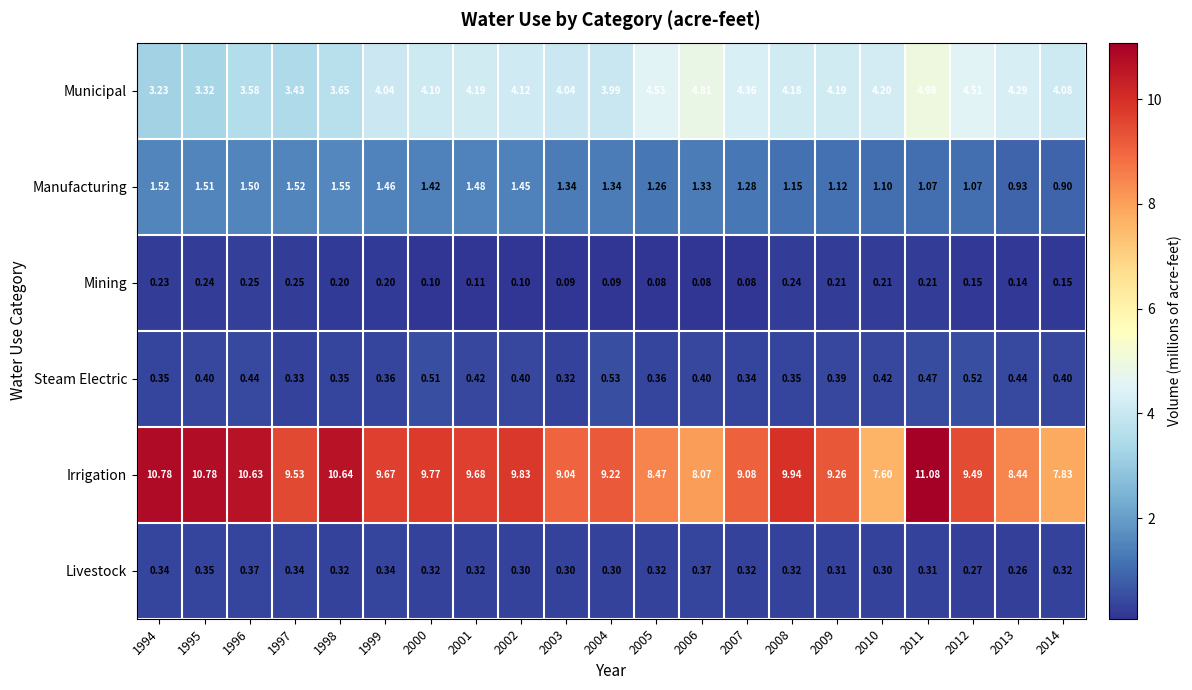

Rank the series at 2013 from highest to lowest value.

Irrigation, Municipal, Manufacturing, Steam Electric, Livestock, Mining